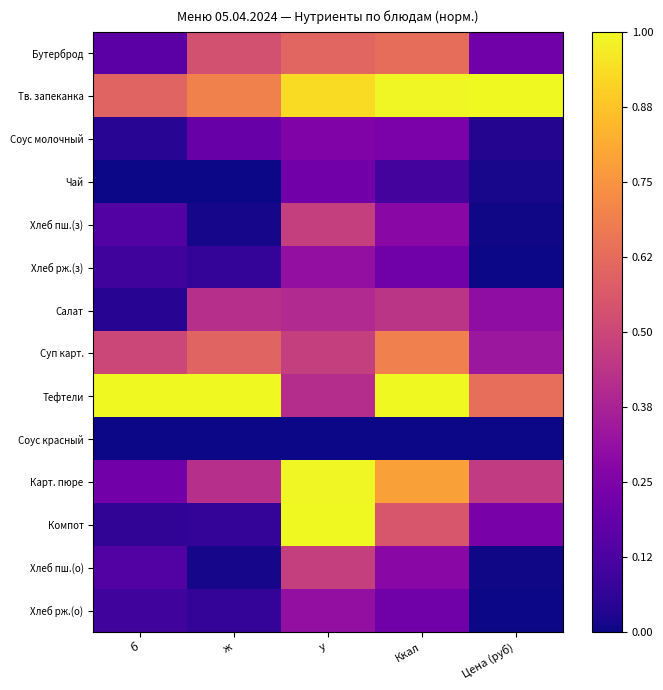

List the series in order of their peak value, lowest first.

Соус красный, Чай, Соус молочный, Хлеб рж.(з), Хлеб рж.(о), Салат, Хлеб пш.(з), Хлеб пш.(о), Бутерброд, Суп карт., Карт. пюре, Тв. запеканка, Тефтели, Компот